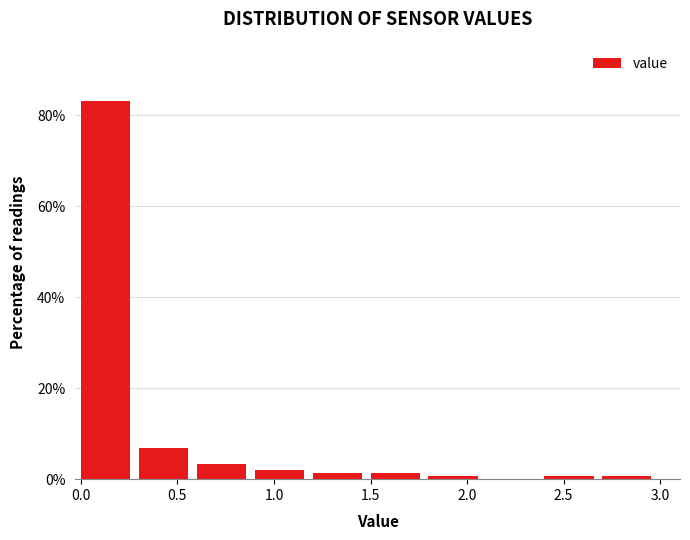

Over which range of the x-axis is the bar tallest?

0.0 to 0.3